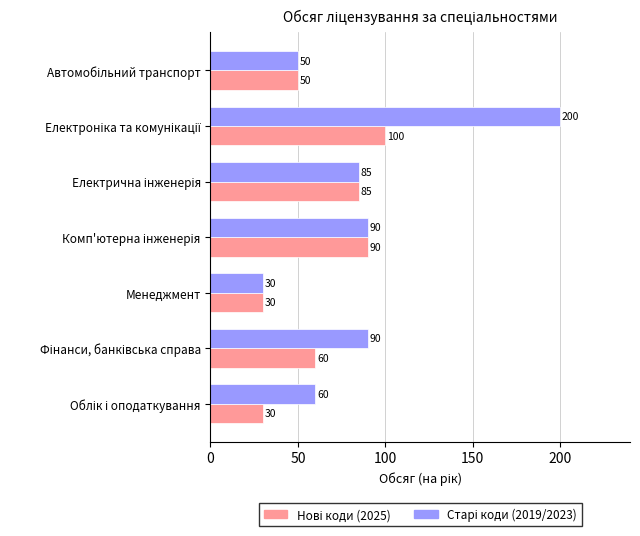

What is the smallest value displayed?

30